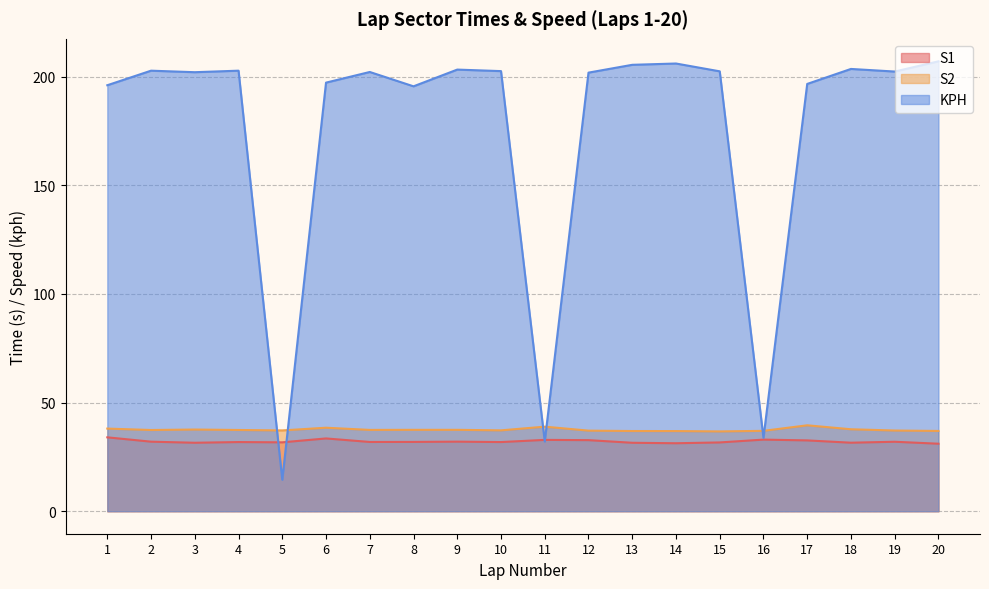

Between 3 and 11, which series saw the biggest shift?

KPH